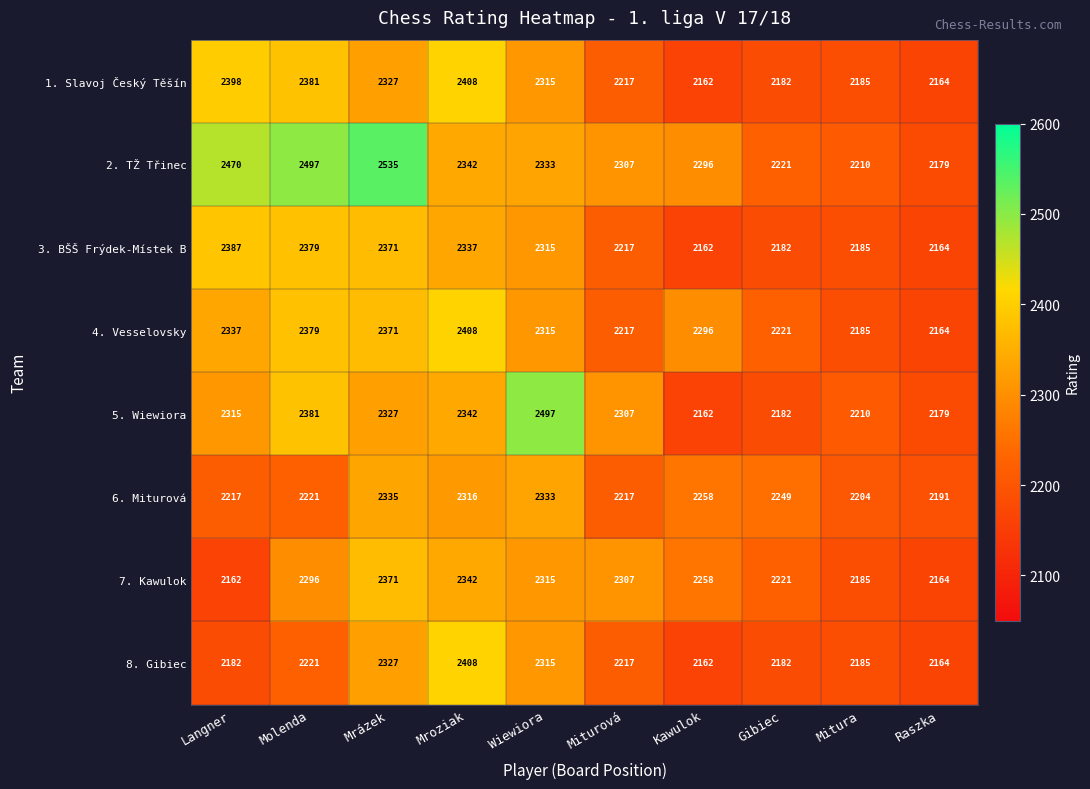

How many distinct data groups are displayed?

8